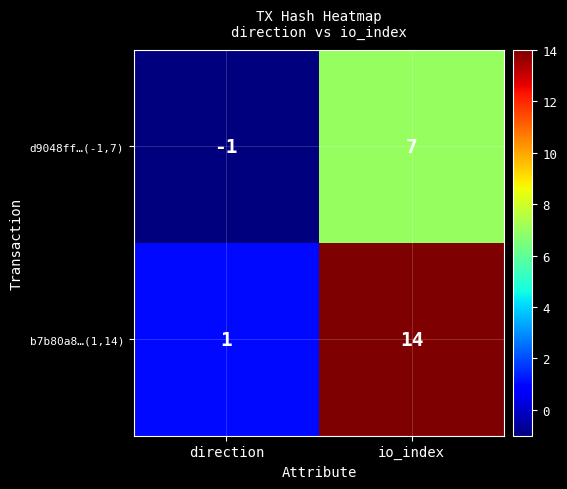

Which series has the largest range (max minus min)?

b7b80a8…(1,14)